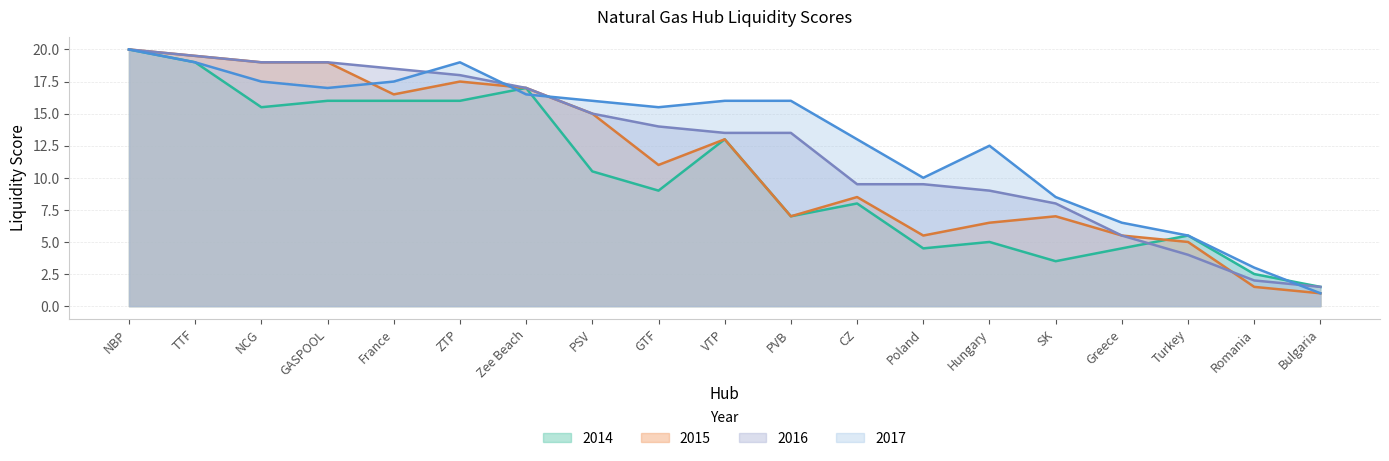

Which label corresponds to the smallest value in the chart?

Bulgaria